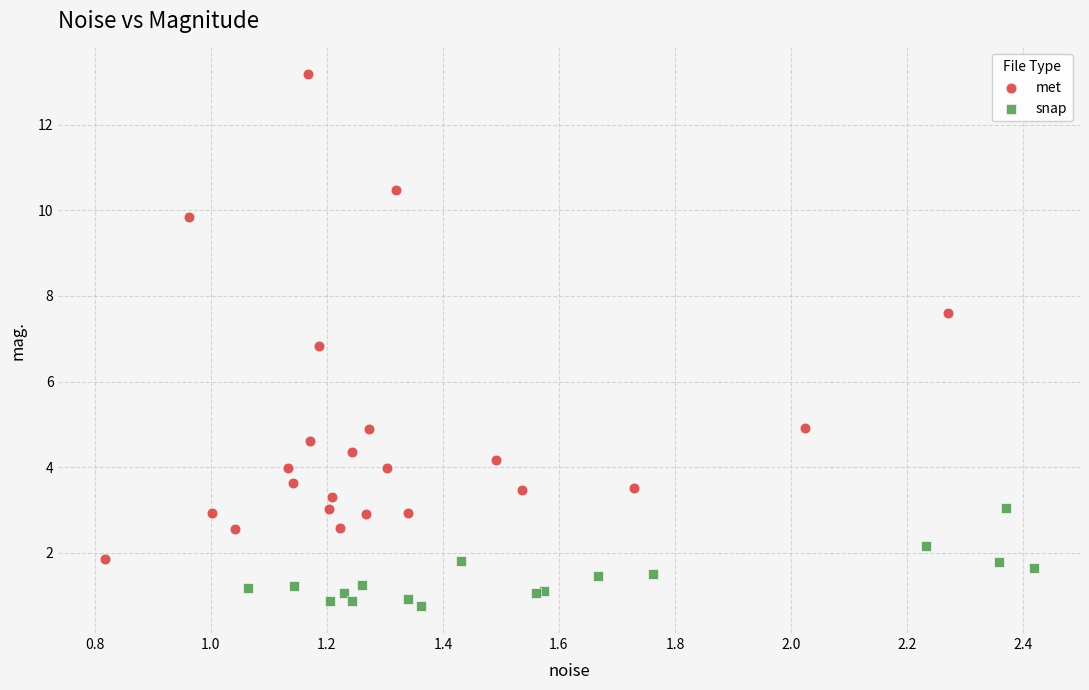

Which series has the widest spread of Y values?

met